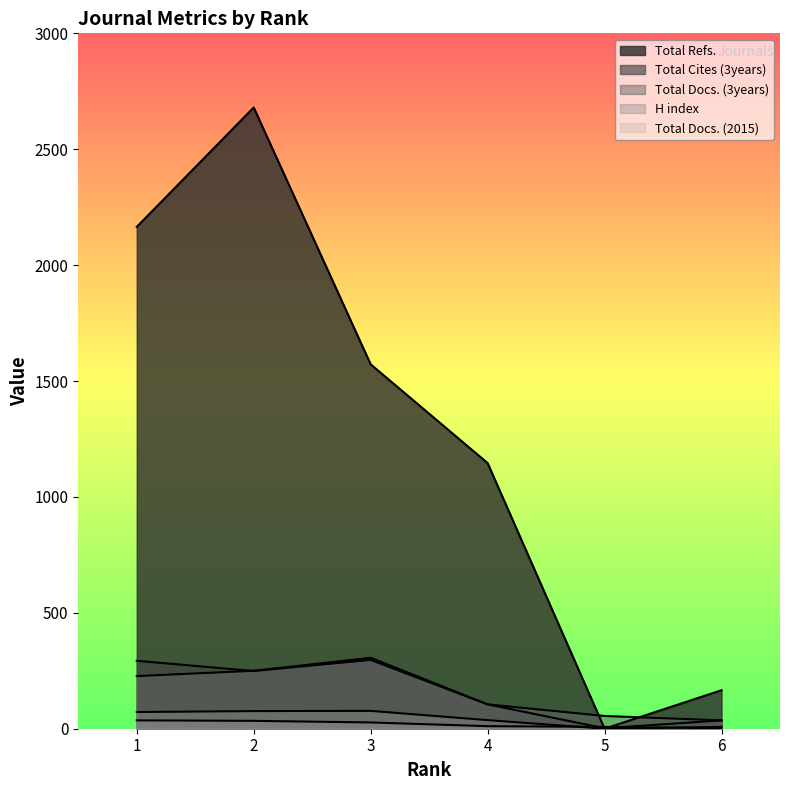

At which category does Total Refs. reach its first local valley?

5